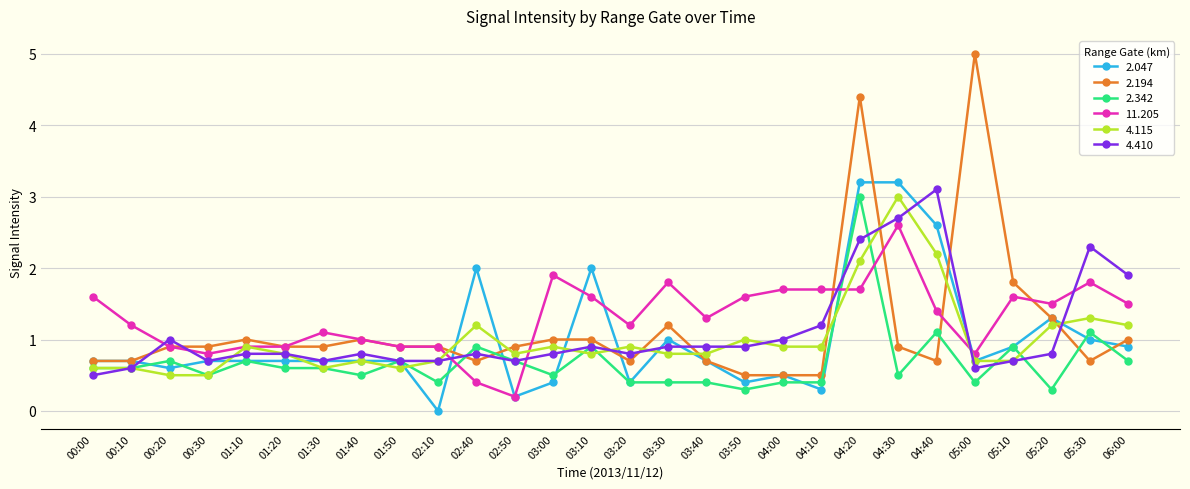

What is the approximate value of 2.194 at 05:00?

5.0